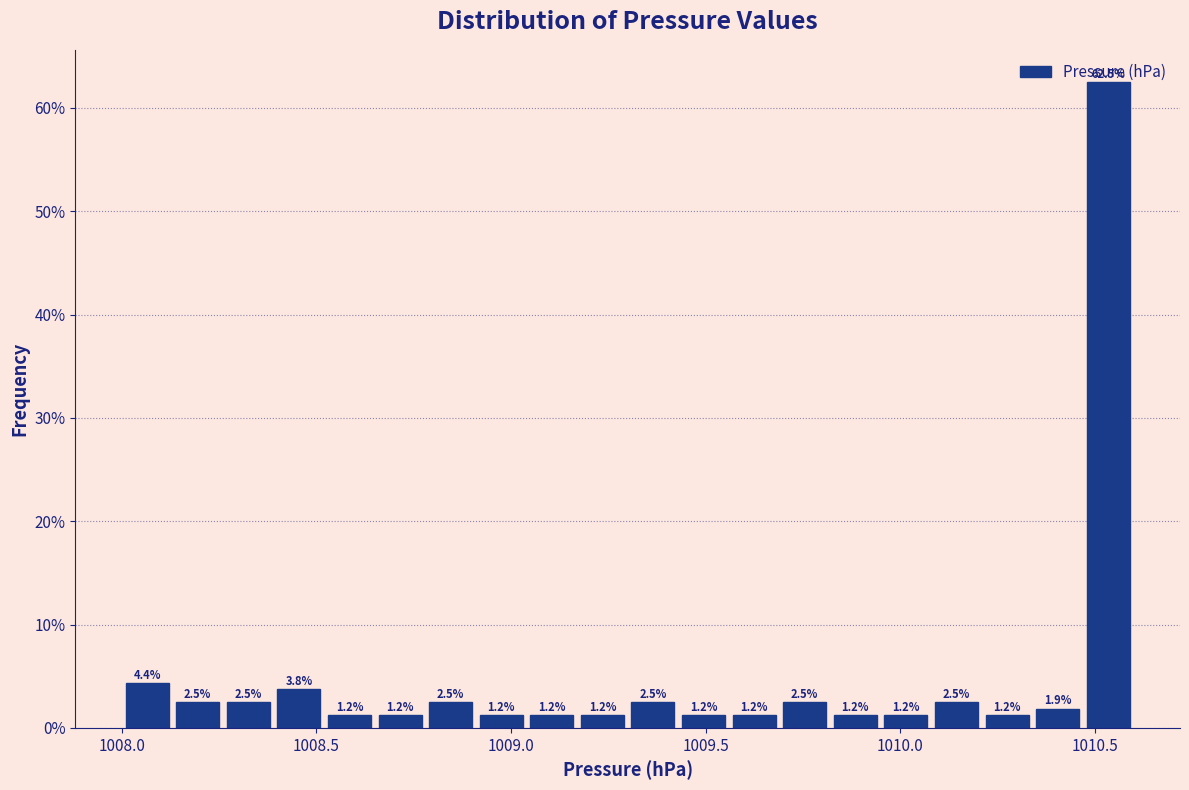

Read against the x-axis, roughly where is the centre of the tallest bar?

1010.55